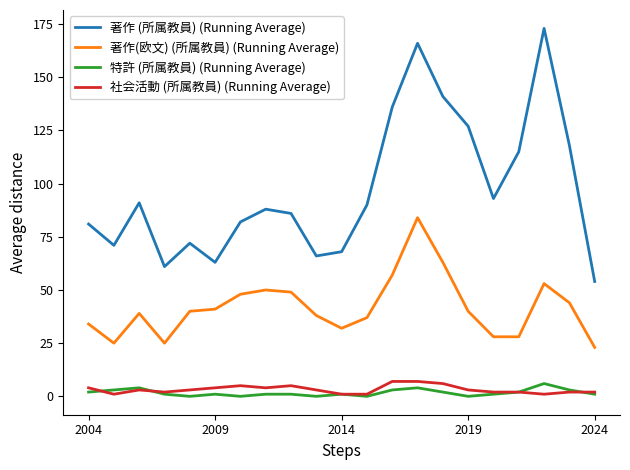

What is the greatest value displayed?

173